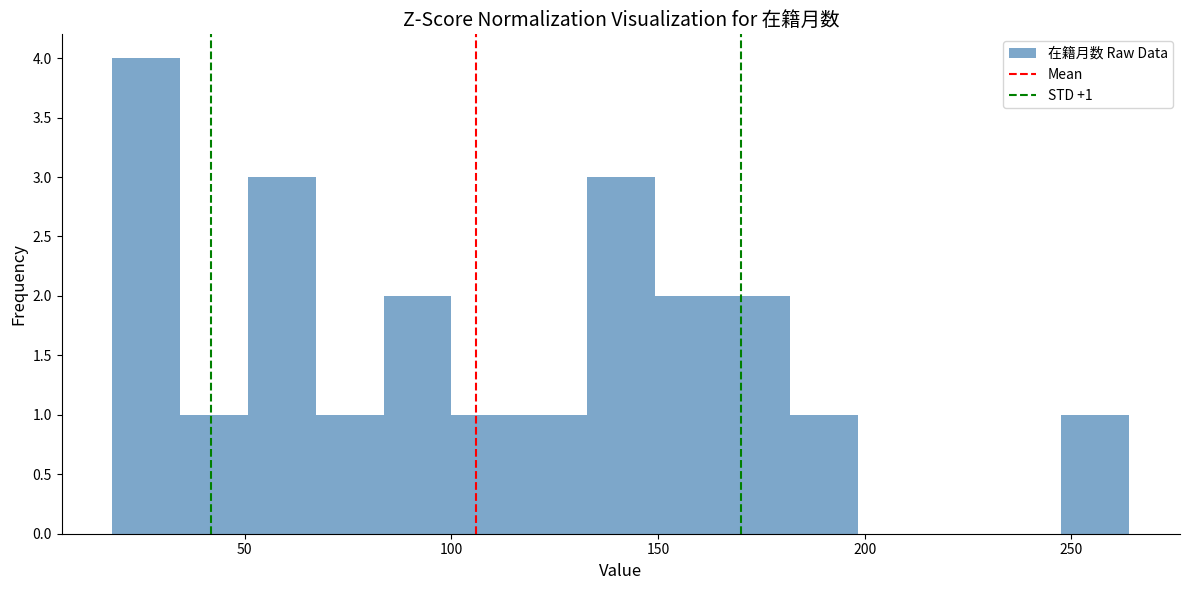

Around what value on the x-axis is the tallest bar? Give the approximate position of its centre, as read against the axis.

25